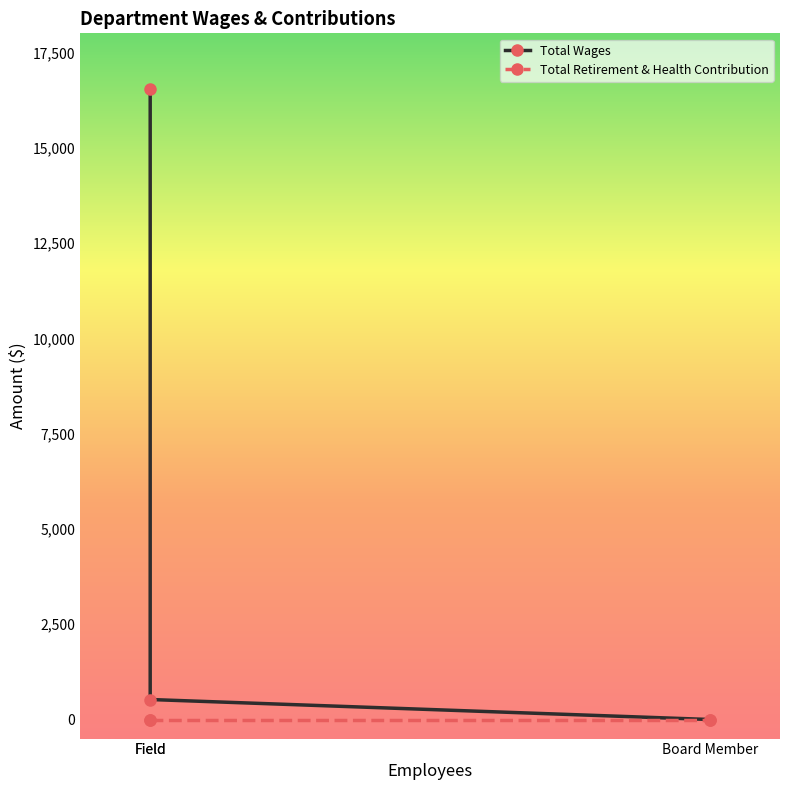

What is the label of the 3rd point from the left?

Board Member